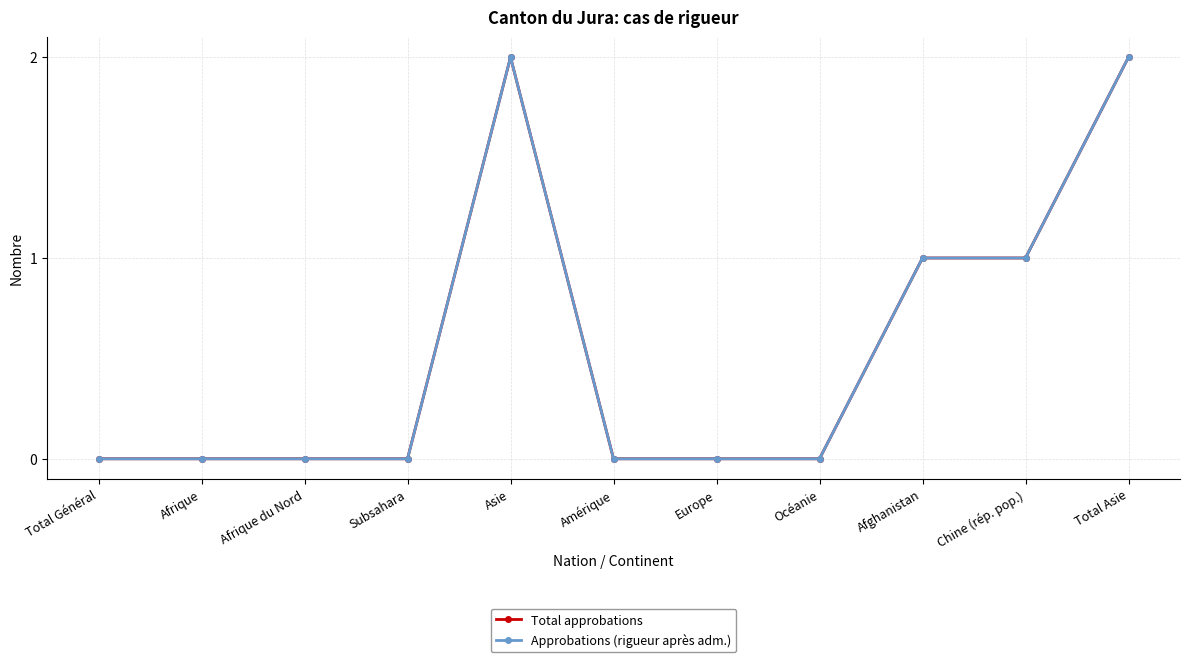

What value does the Total approbations series have at Total Asie?

2